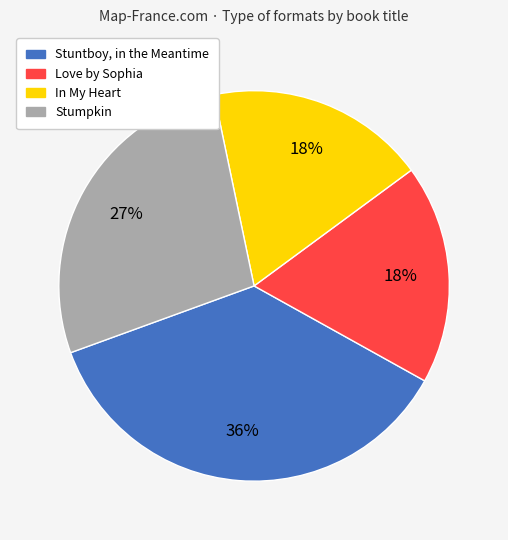

Which has a higher value, In My Heart or Stuntboy, in the Meantime?

Stuntboy, in the Meantime